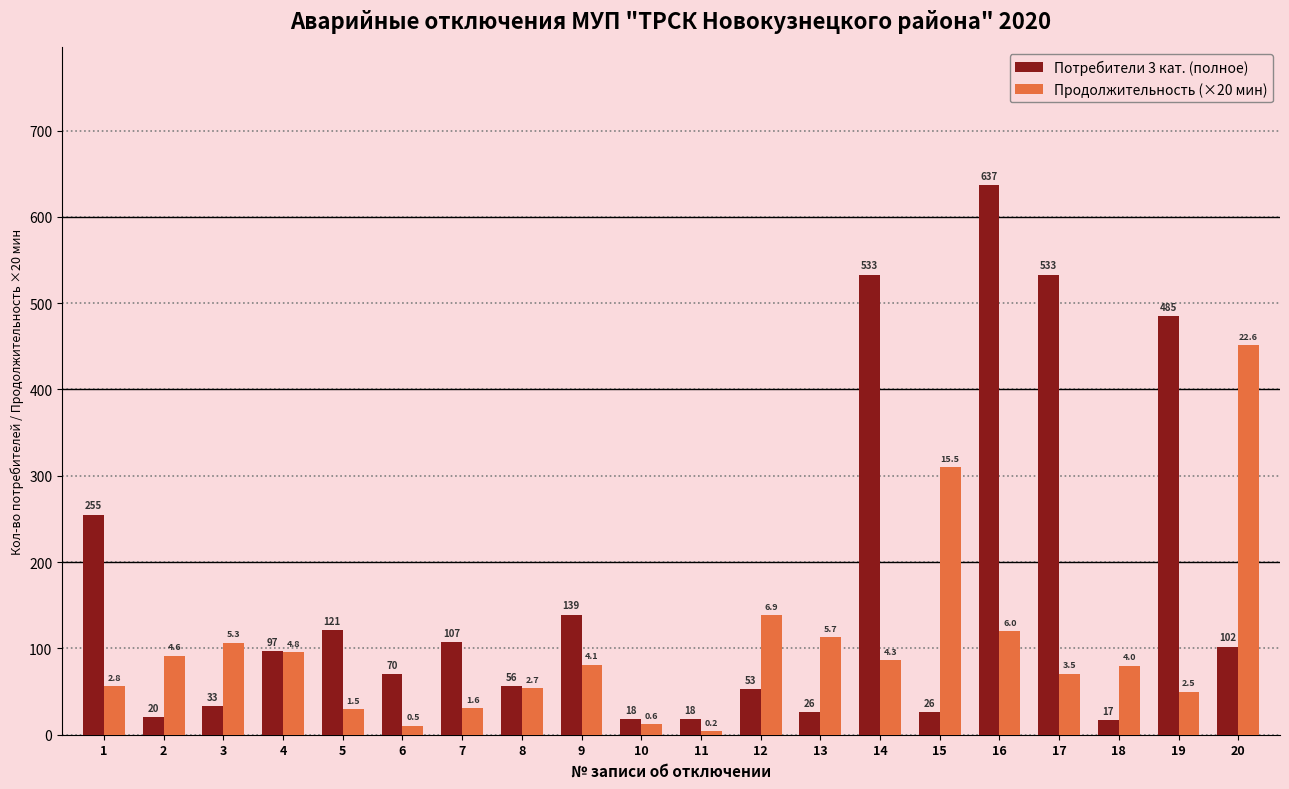

Reading right to left, transcribe all the data shown in this chart.

Потребители 3 кат. (полное): 102.0	485.0	17.0	533.0	637.0	26.0	533.0	26.0	53.0	18.0	18.0	139.0	56.0	107.0	70.0	121.0	97.0	33.0	20.0	255.0
Продолжительность (×20 мин): 451.7	50.0	80.0	70.7	120.0	310.0	86.7	113.3	138.3	4.4	12.3	81.3	53.7	31.0	10.7	29.3	96.0	106.7	91.7	56.7